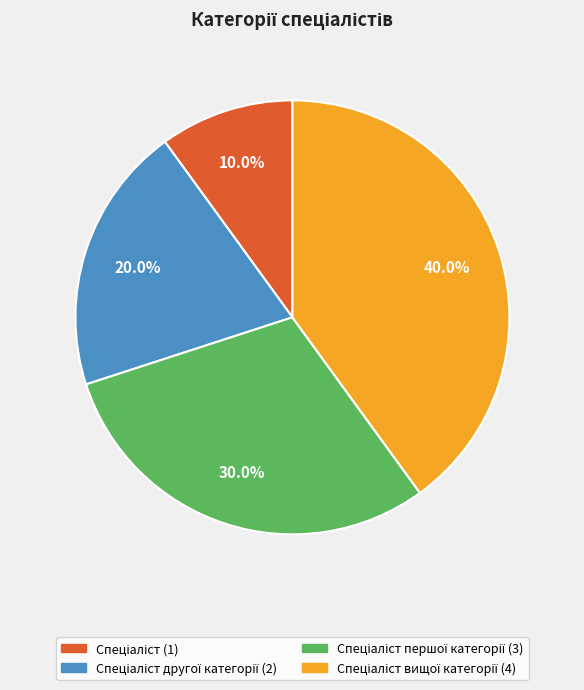

Count the number of slices in the pie.

4